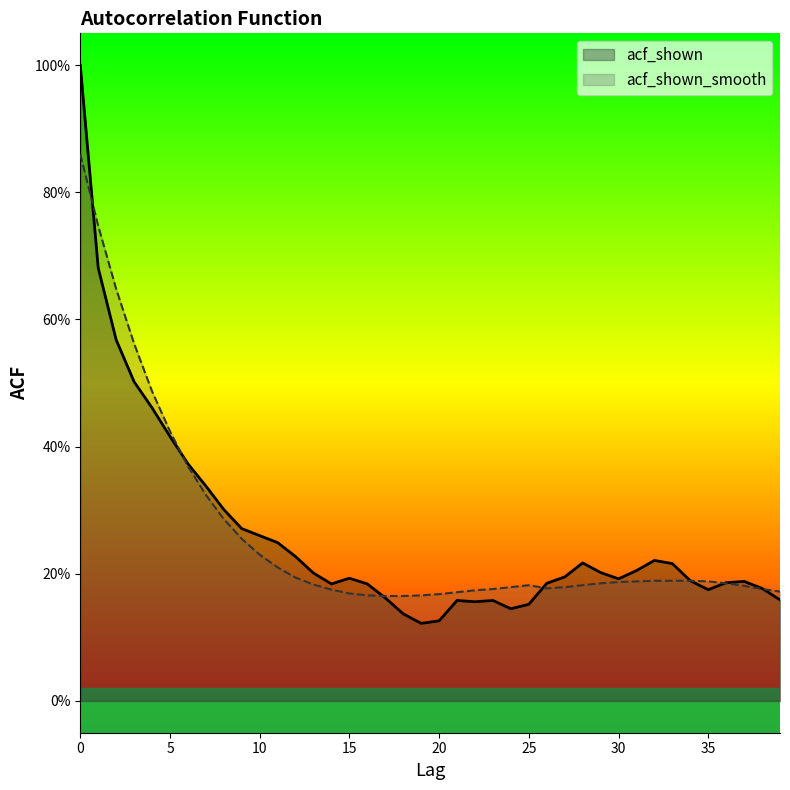

Which series has the largest range (max minus min)?

acf_shown